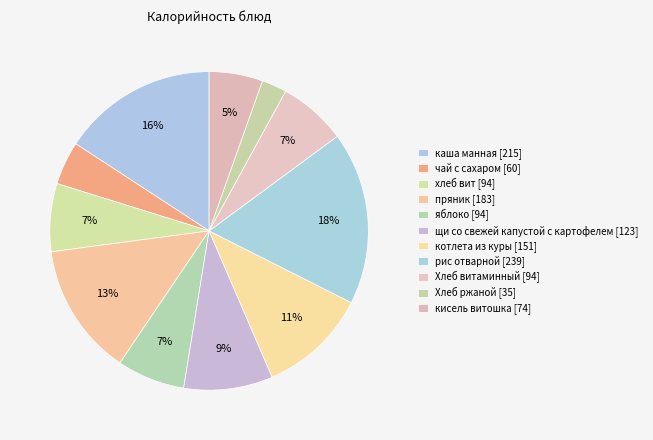

To the nearest percent, what is the combined percentage of щи со свежей капустой с картофелем and яблоко?

16%